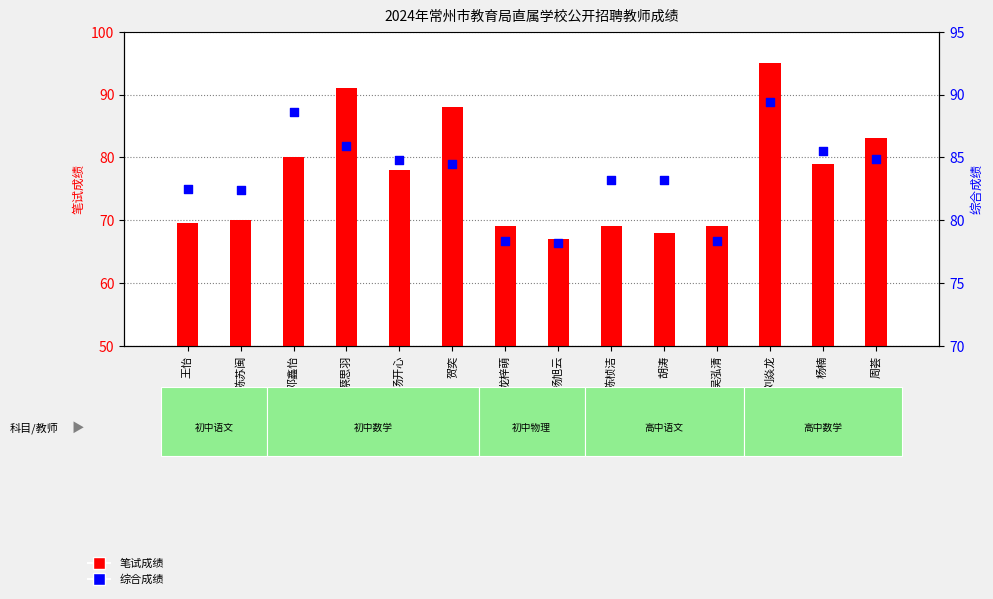

Which series reaches the maximum Y coordinate?

笔试成绩